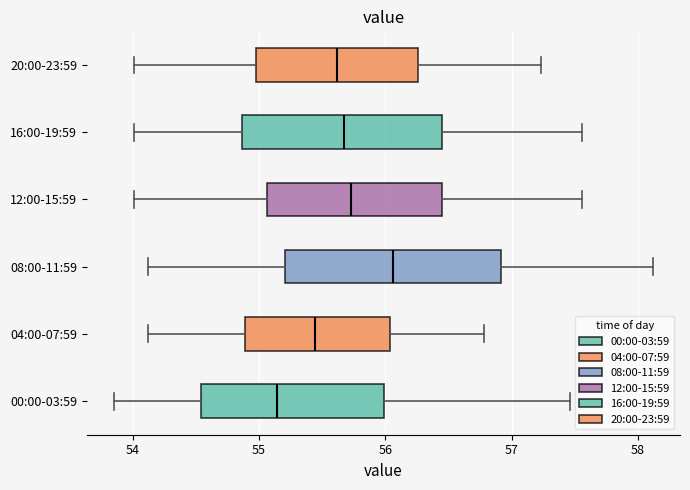

Comparing the boxes themselves (not the whiskers), which one is the widest?

08:00-11:59